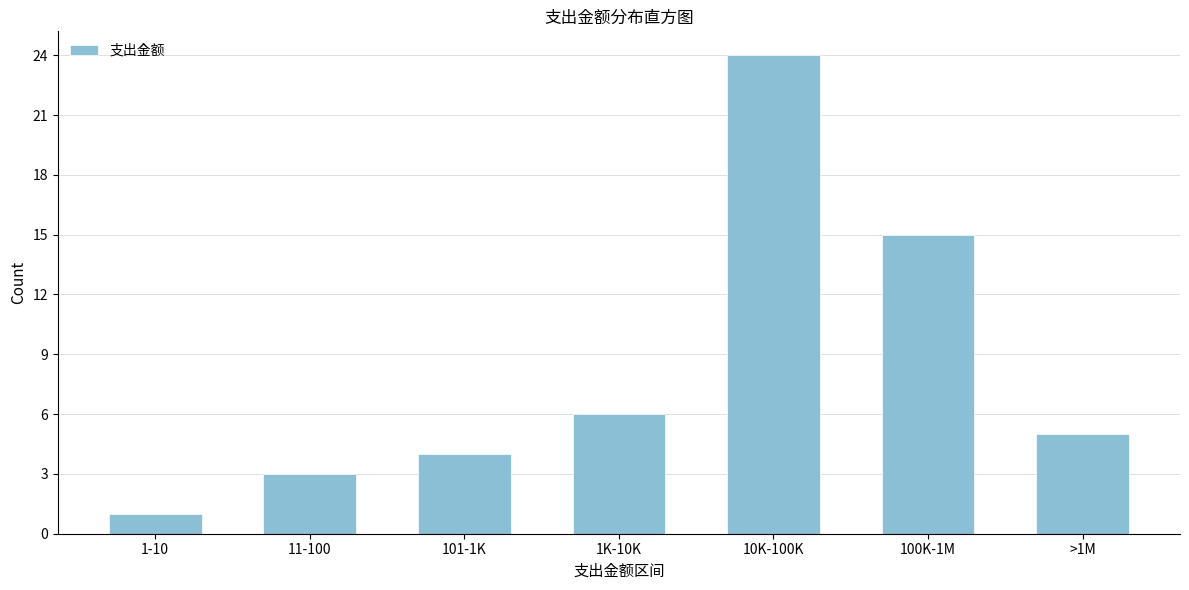

Reading right to left, what are all the values shown in this chart?

>1M=5	100K-1M=15	10K-100K=24	1K-10K=6	101-1K=4	11-100=3	1-10=1